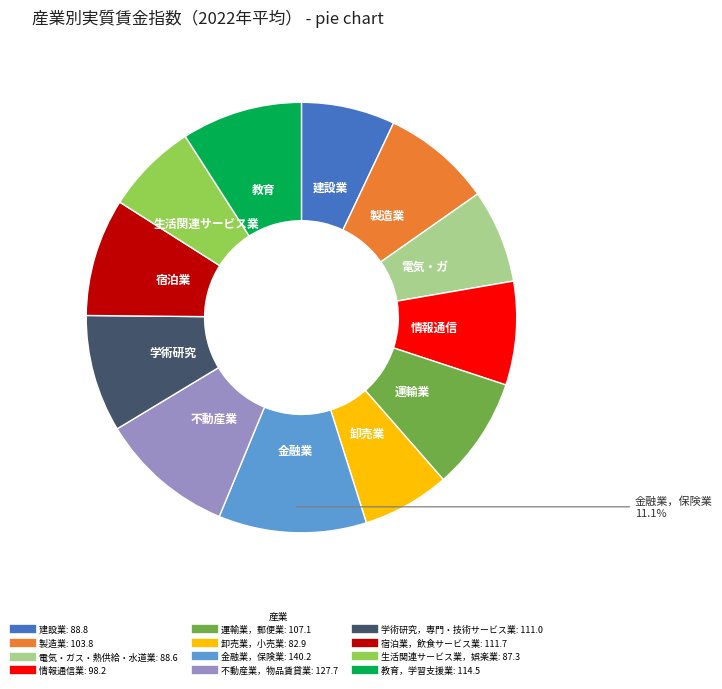

What is the largest slice in the pie chart?

金融業，保険業